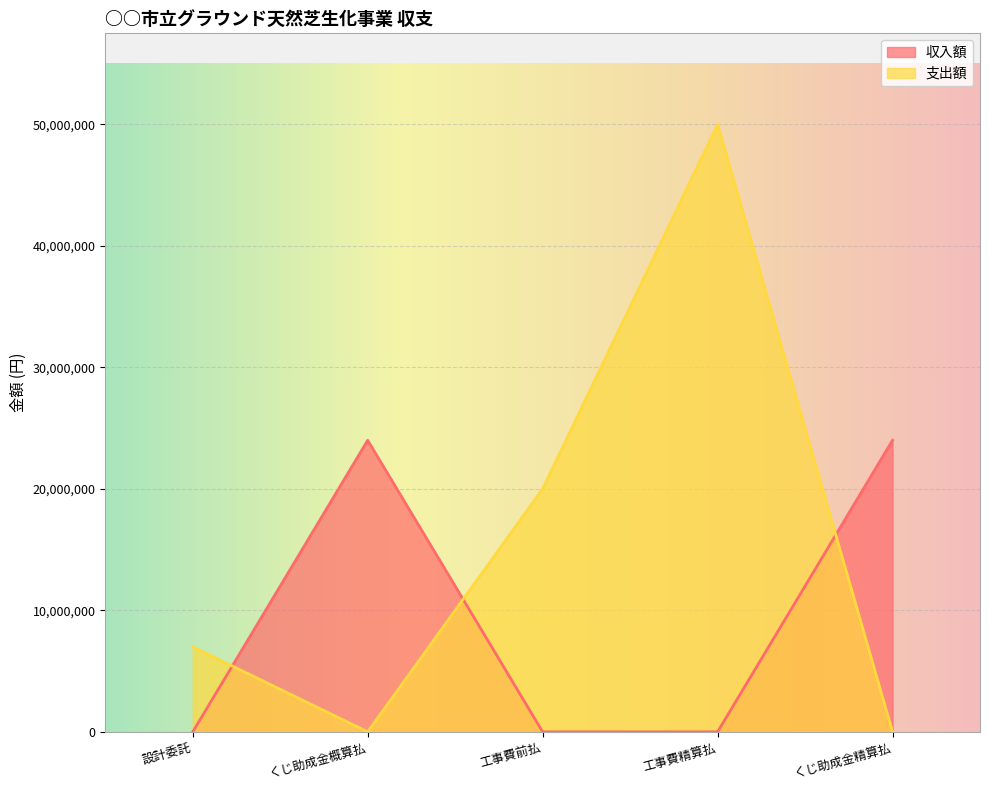

What is the difference between the 支出額 values at 工事費精算払 and くじ助成金概算払?

50000000